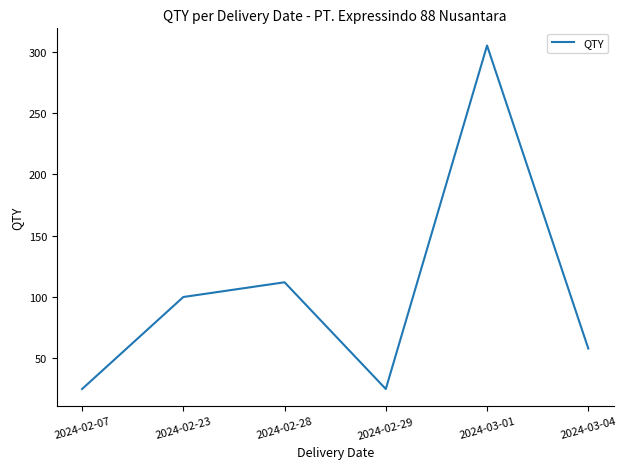

Count the number of data series in this chart.

1